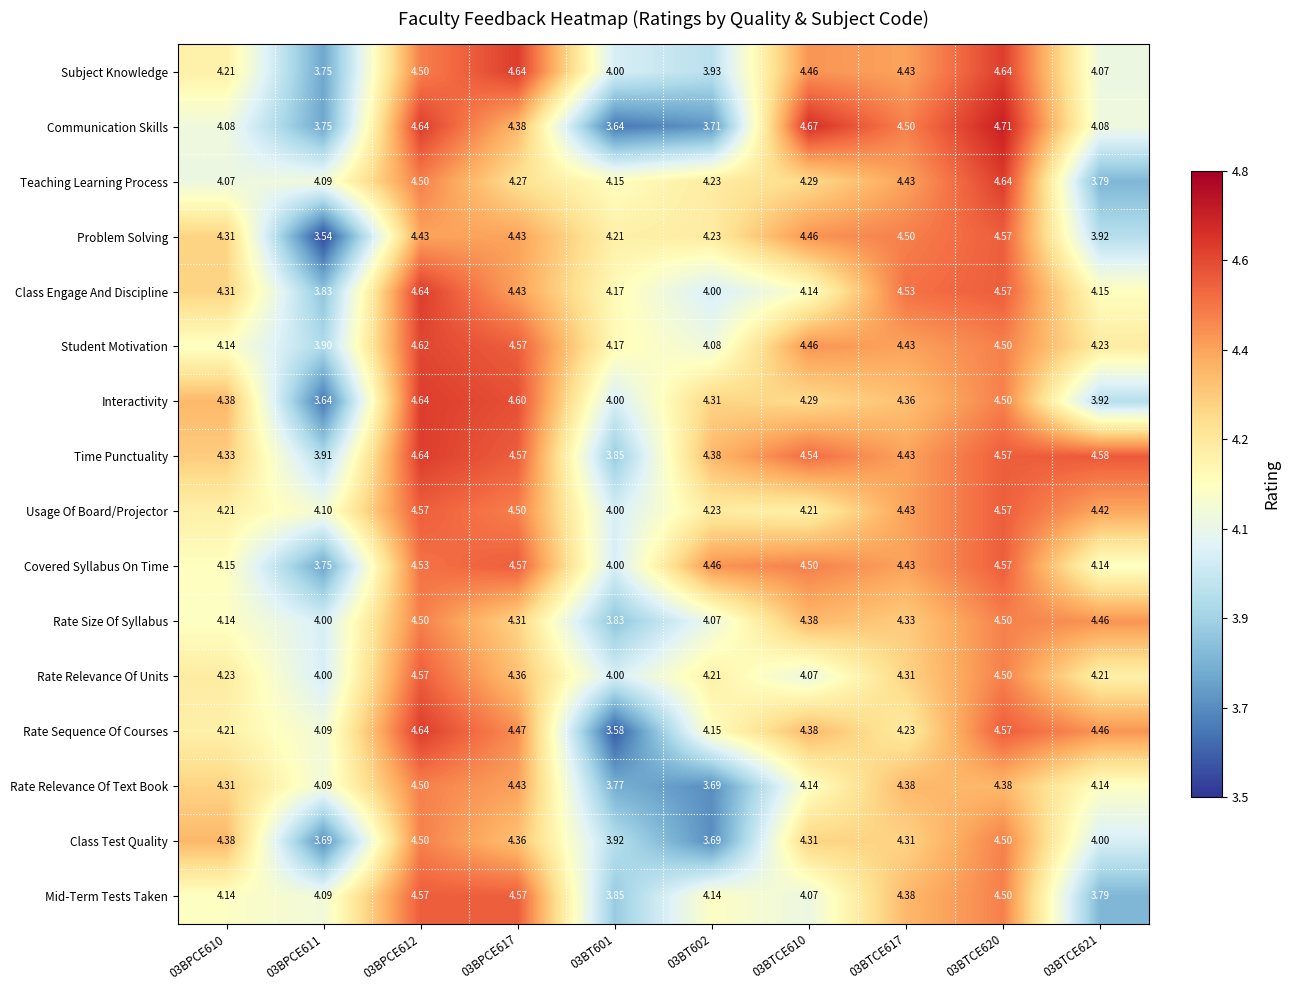

Is the value of Class Test Quality at 03BPCE610 greater than the value of Rate Relevance Of Text Book at 03BT602?

Yes